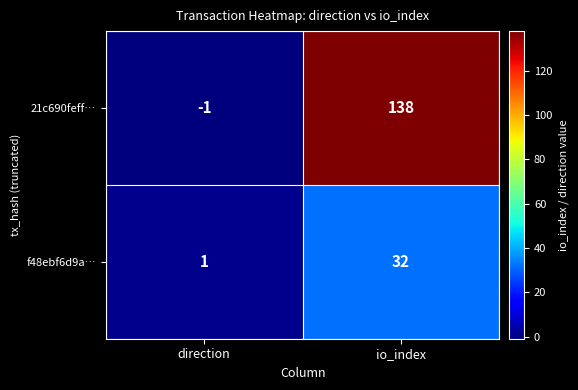

Reading right to left, transcribe all the data shown in this chart.

21c690feff…: 138	-1
f48ebf6d9a…: 32	1